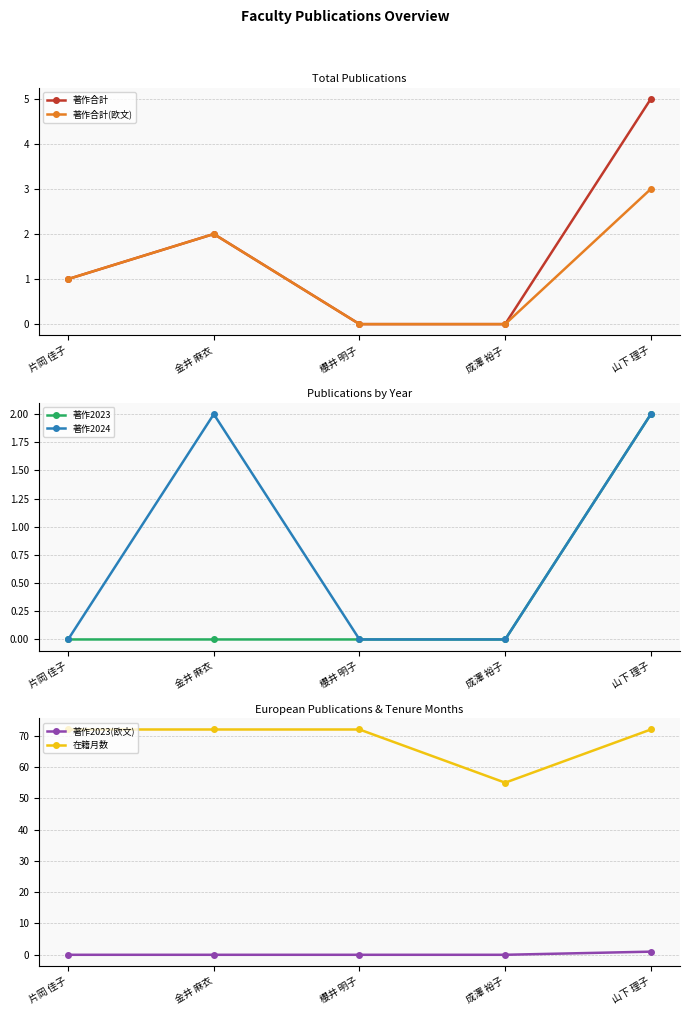

How many data points in 著作2023(欧文) are above 0?

1